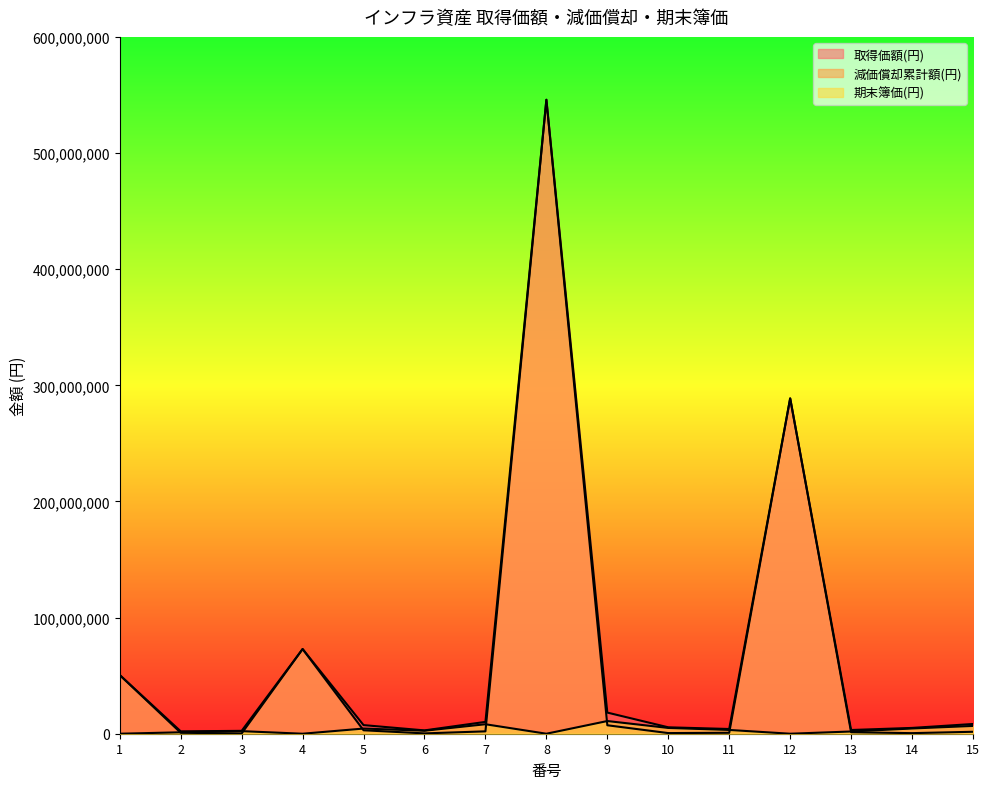

How many lines are shown in the chart?

3